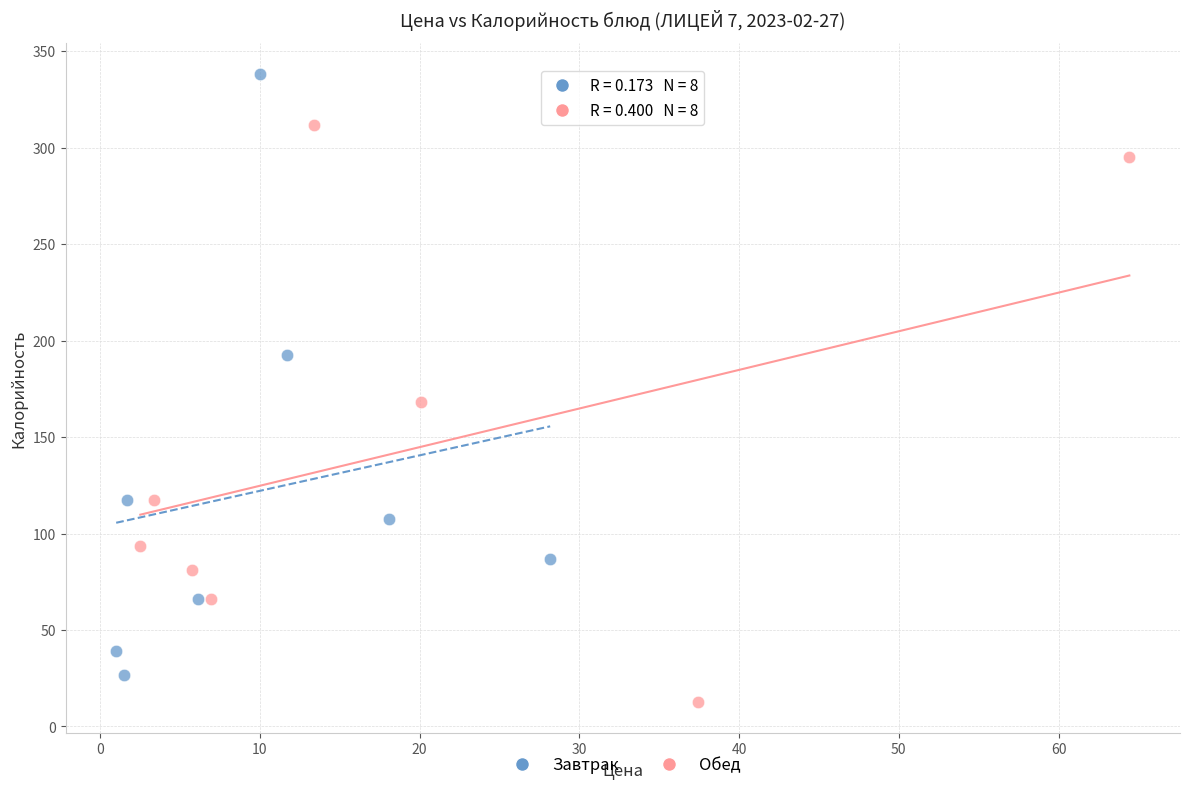

Which series reaches the maximum Y coordinate?

Завтрак